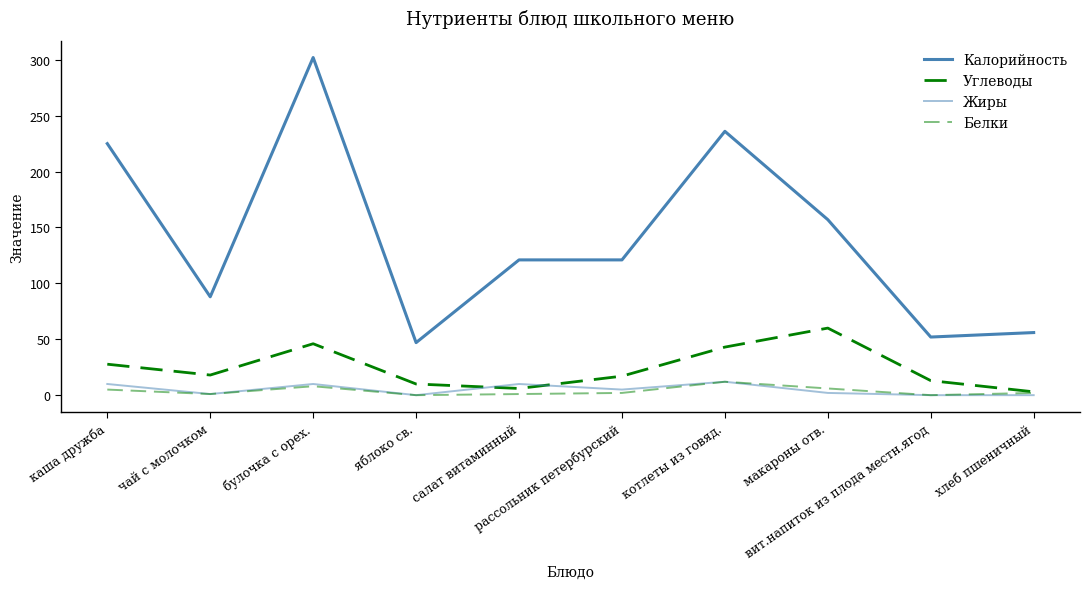

What is the average value of the Жиры series?

5.0